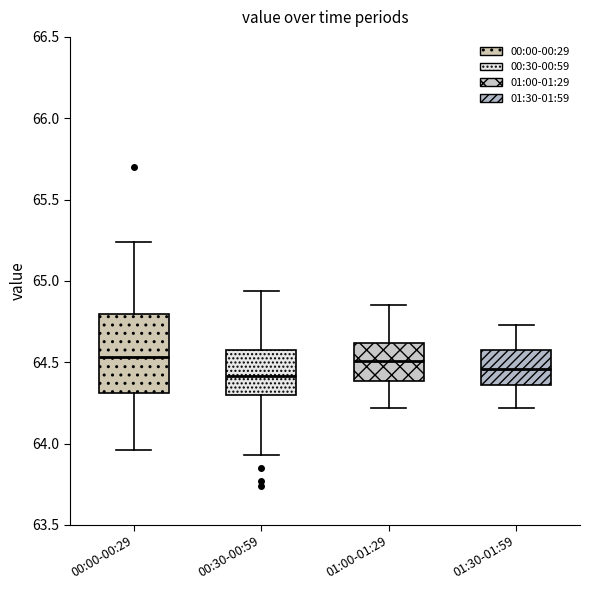

Where does the lower whisker of the box for 00:00-00:29 end on the y-axis? The values are not printed on the chart, so give them approximately, as read against the axis.

63.95